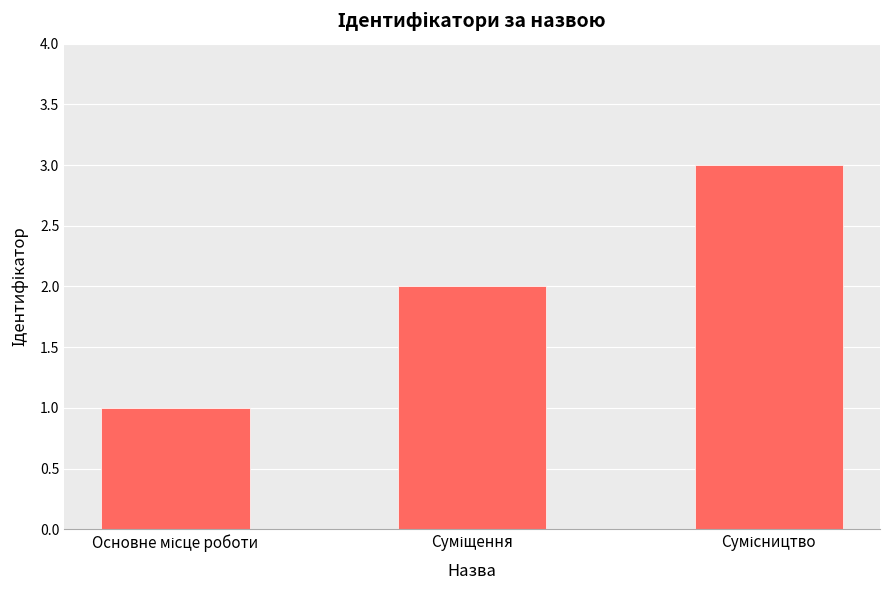

What is the sum of all values?

6